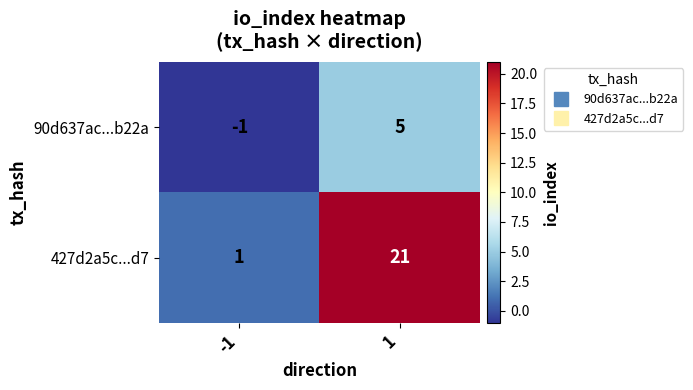

Rank the series by their maximum value, from highest to lowest.

427d2a5c...d7, 90d637ac...b22a